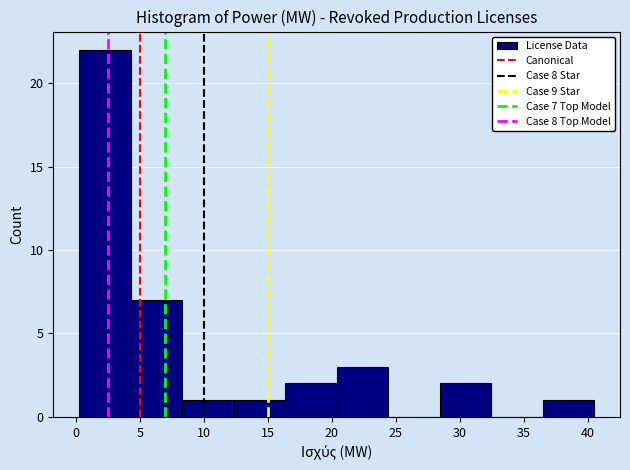

Over which range of the x-axis is the bar tallest?

0.5 to 4.5